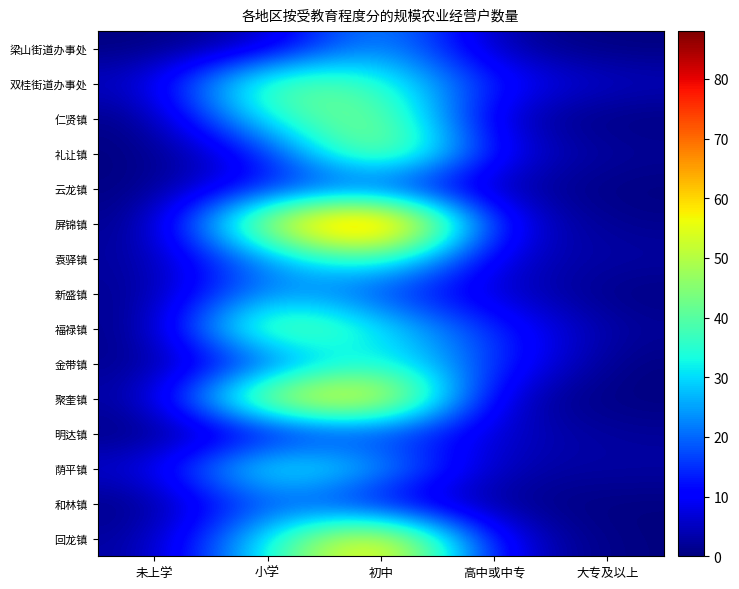

What is the spread (max minus min) of values at 初中?

80